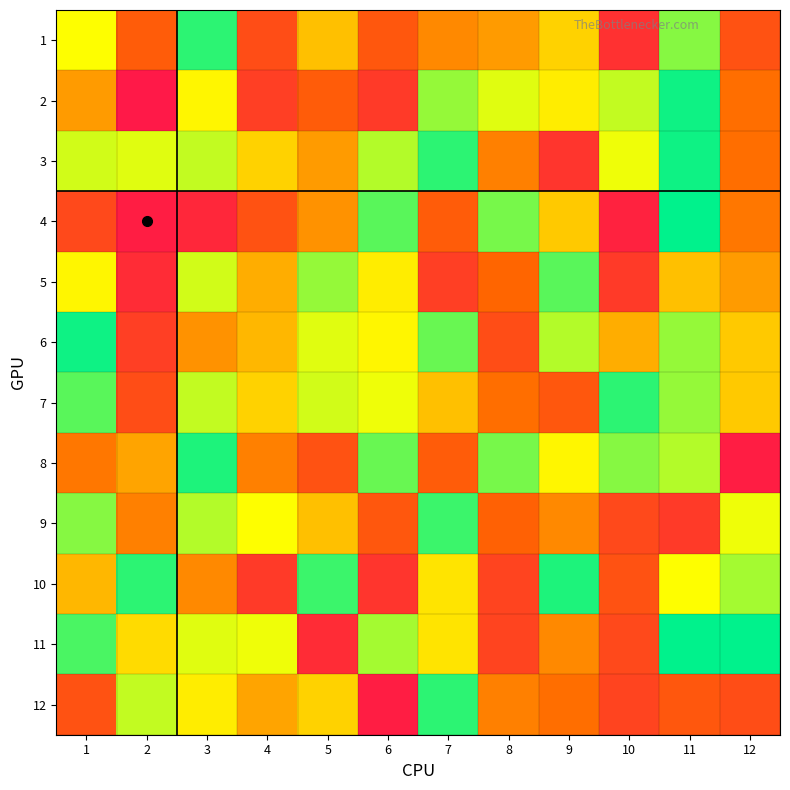

Which series has the largest total across all categories?

3